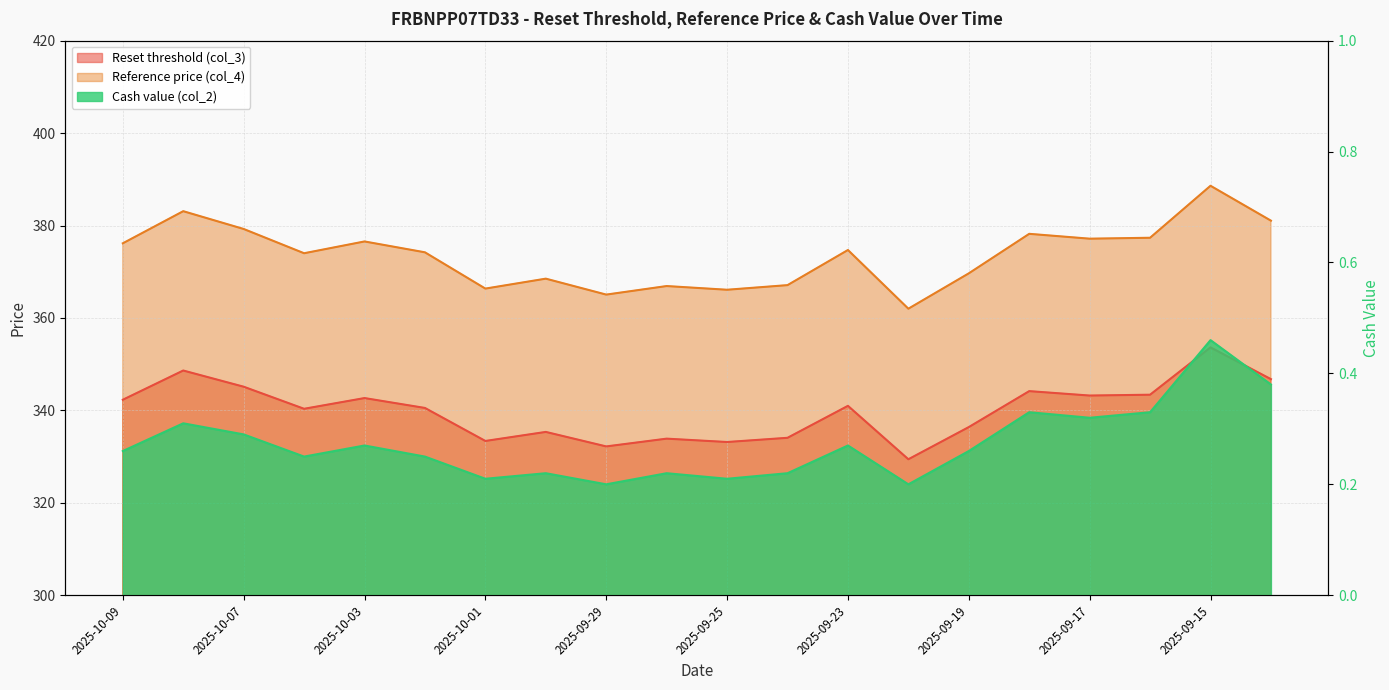

At how many categories does at least one series exceed 100?

20